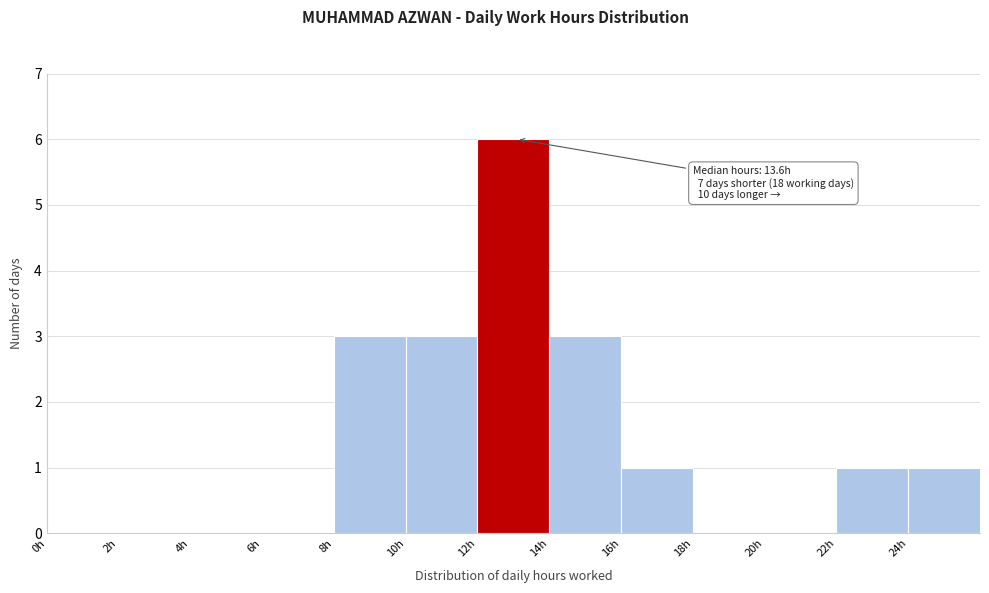

Which range on the x-axis has the tallest bar?

12 to 14